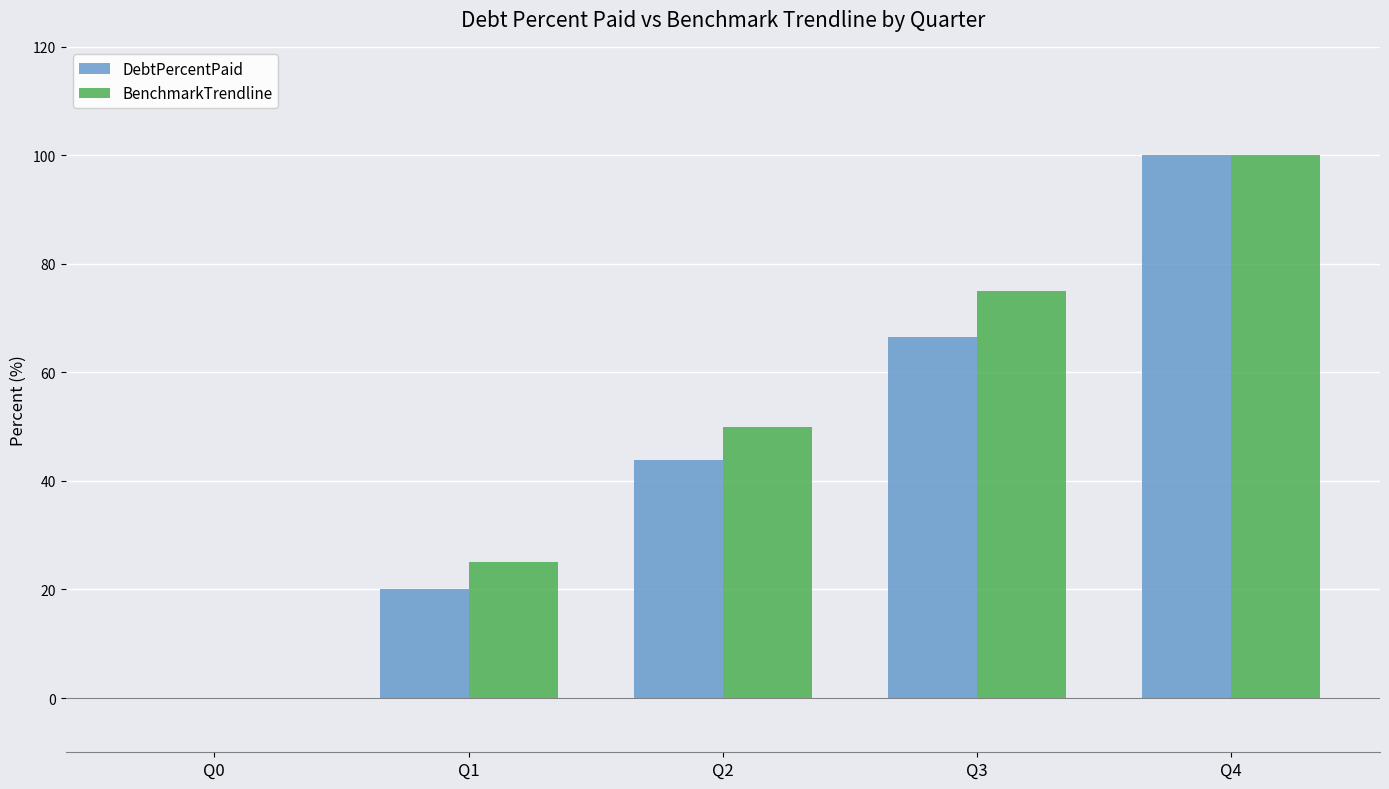

The value of BenchmarkTrendline at Q4 is 100.0. True or false?

True